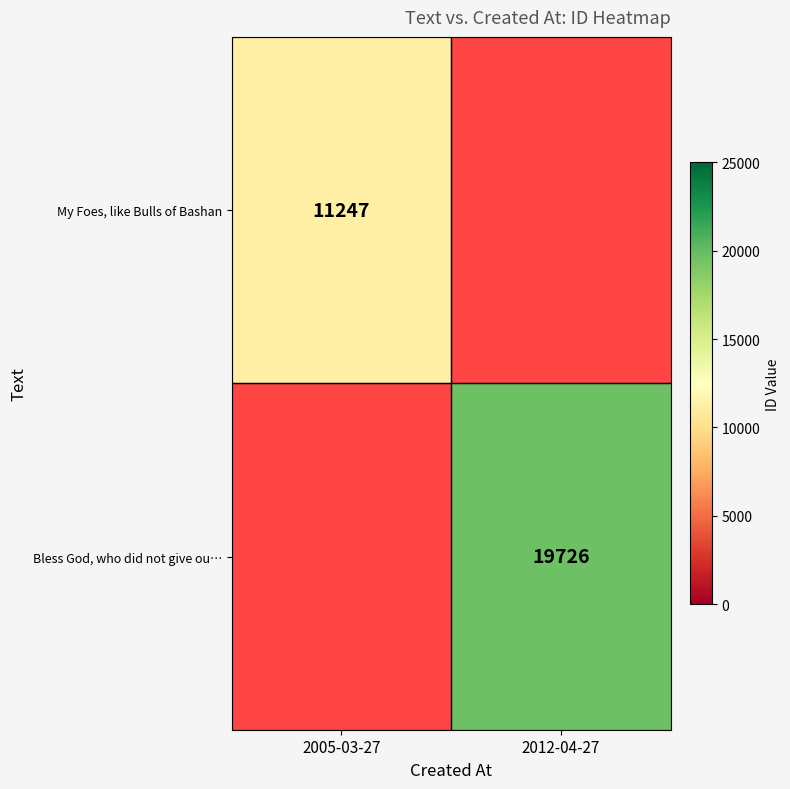

Is the value of My Foes, like Bulls of Bashan at 2005-03-27 greater than the value of Bless God, who did not give ou… at 2012-04-27?

No